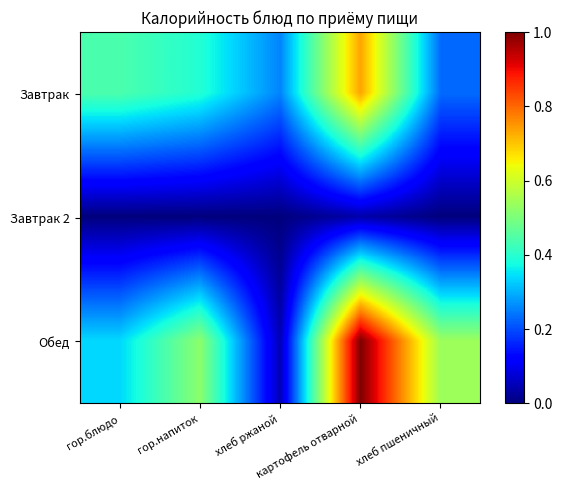

Which category has the highest value across all series?

картофель отварной